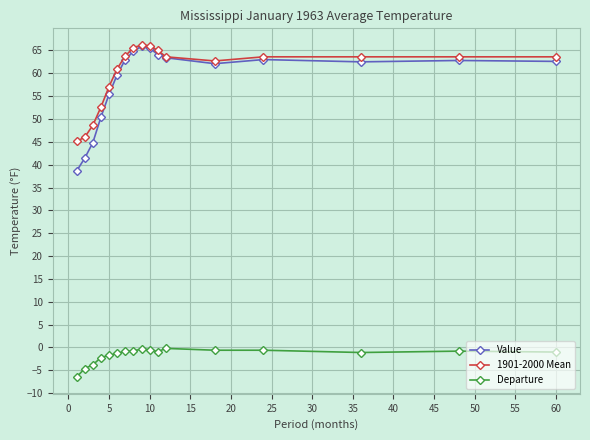

Which series has the largest range (max minus min)?

Value